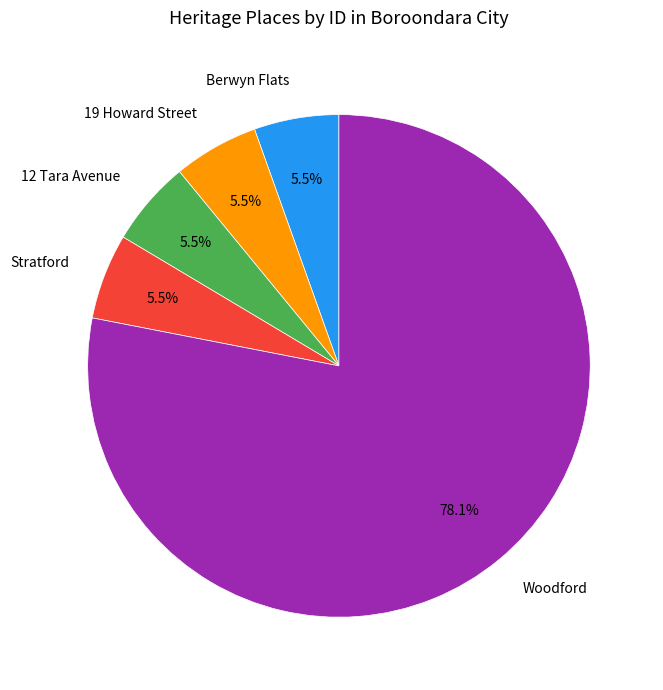

How many segments does this pie chart have?

5